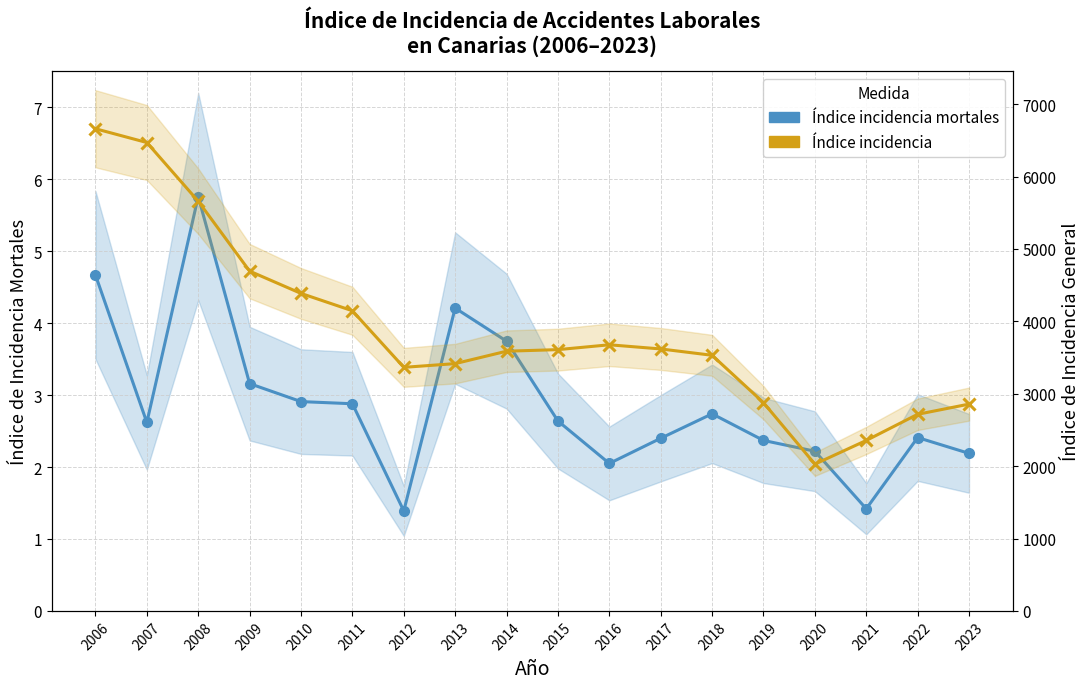

What is the minimum value shown in the chart?

1.4